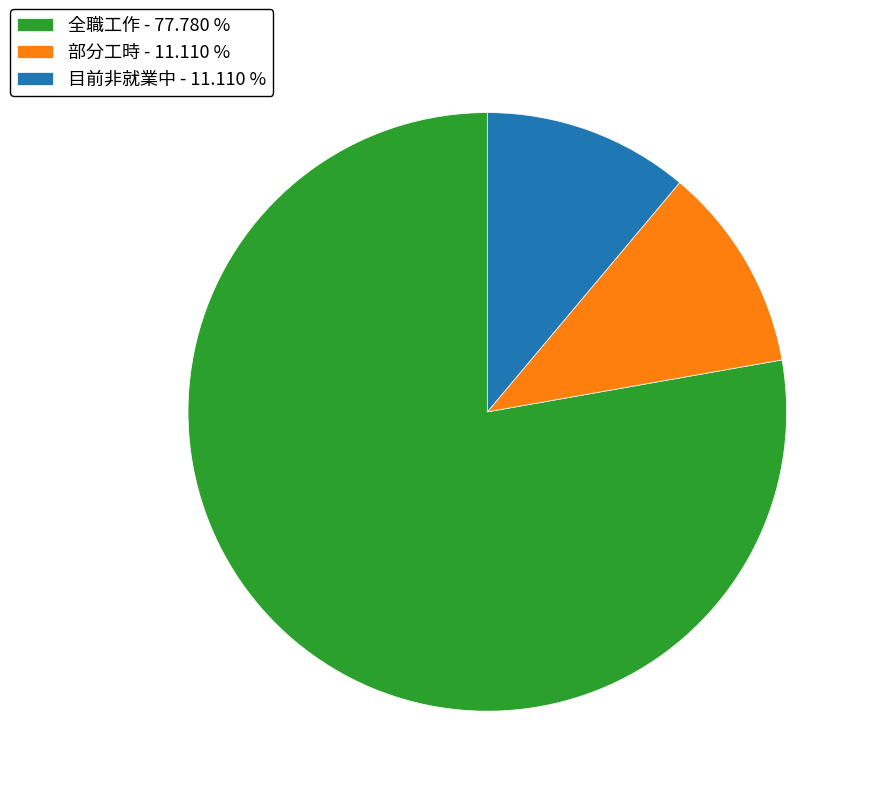

Approximately how many times larger is the value at 全職工作 - 77.780 % compared to 部分工時 - 11.110 %?

7.0